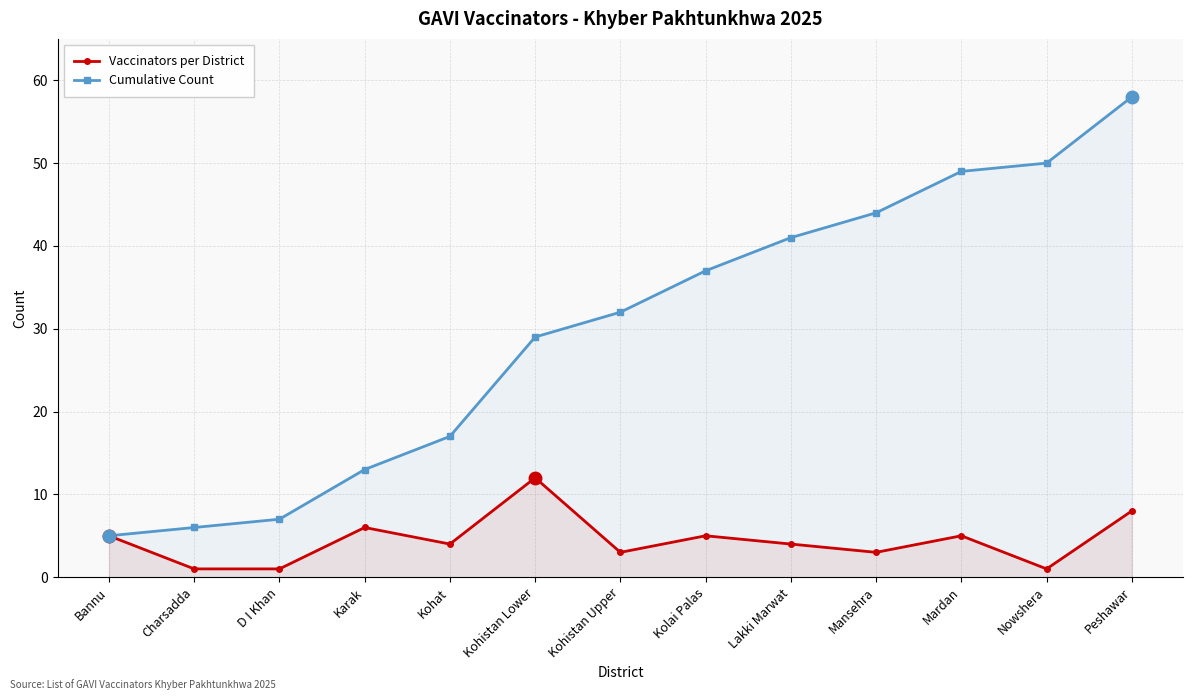

What is the average value of the Cumulative Count series?

30